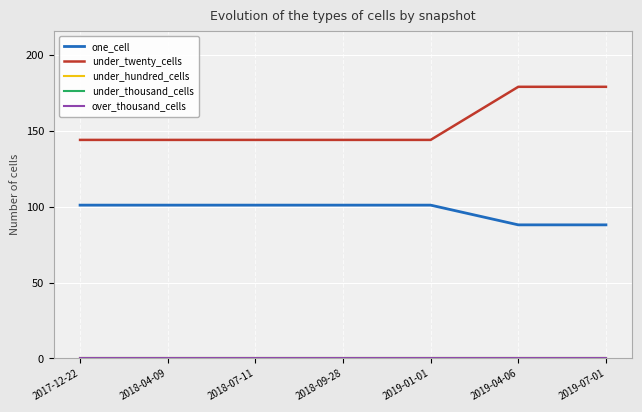

The value of one_cell at 2018-09-28 is 137. True or false?

False